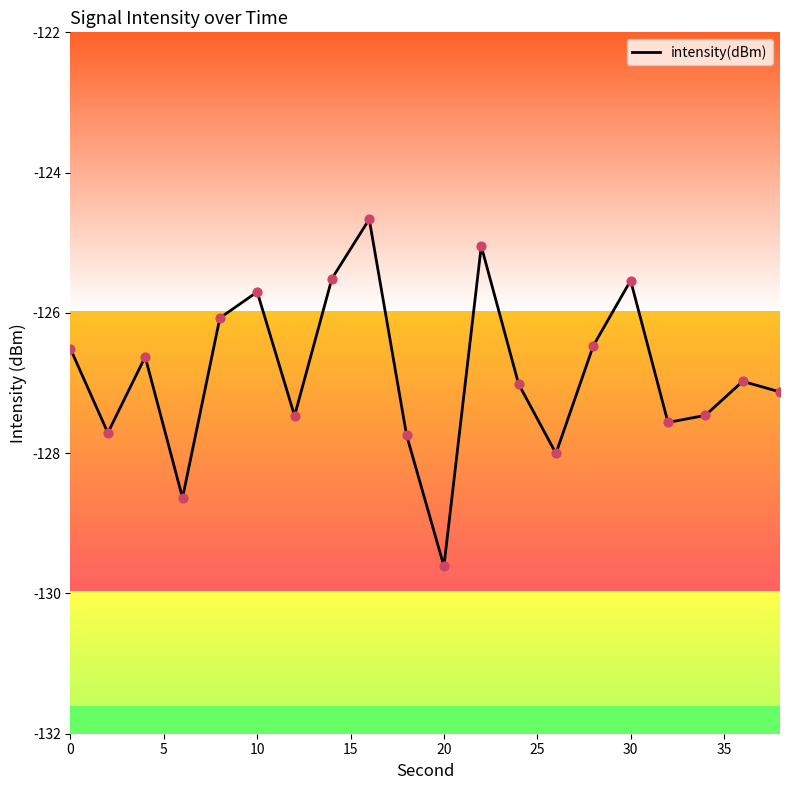

What is the difference between the maximum and minimum values?

4.9